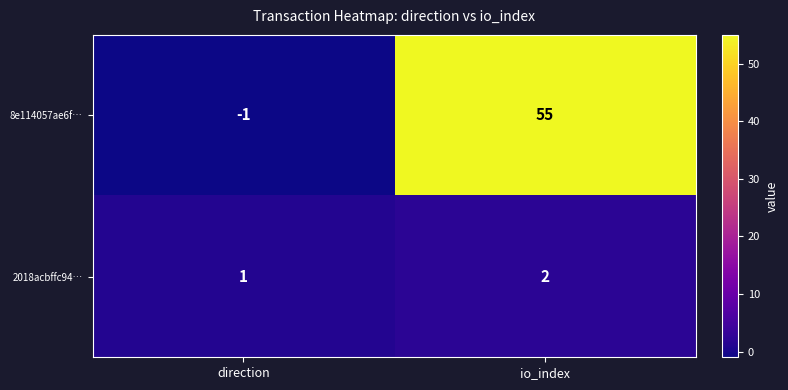

Where is 8e114057ae6f… nearest to the value 27?

direction